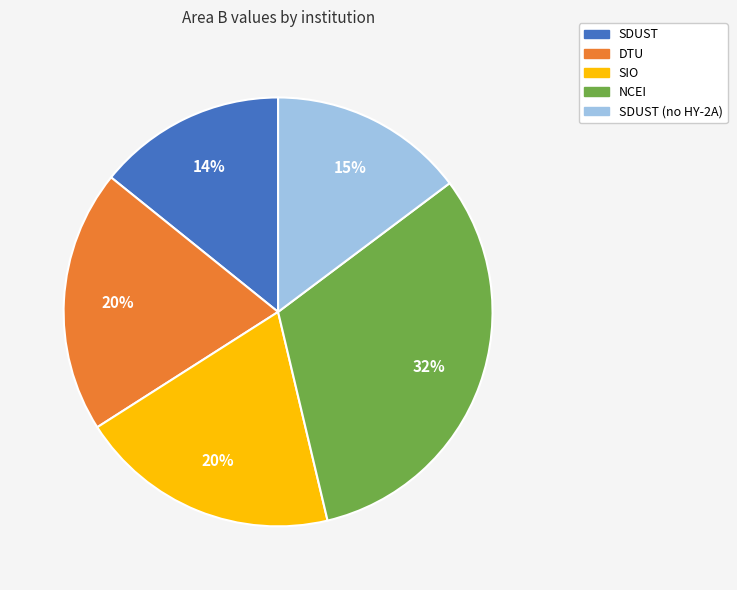

Does any single category account for the majority?

No